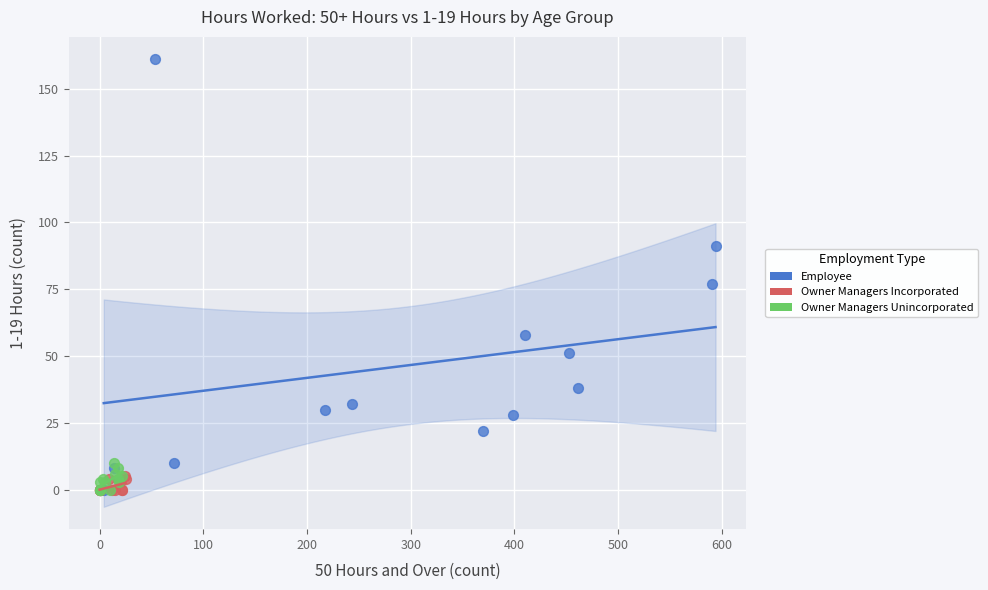

Which series reaches the maximum Y coordinate?

Employee